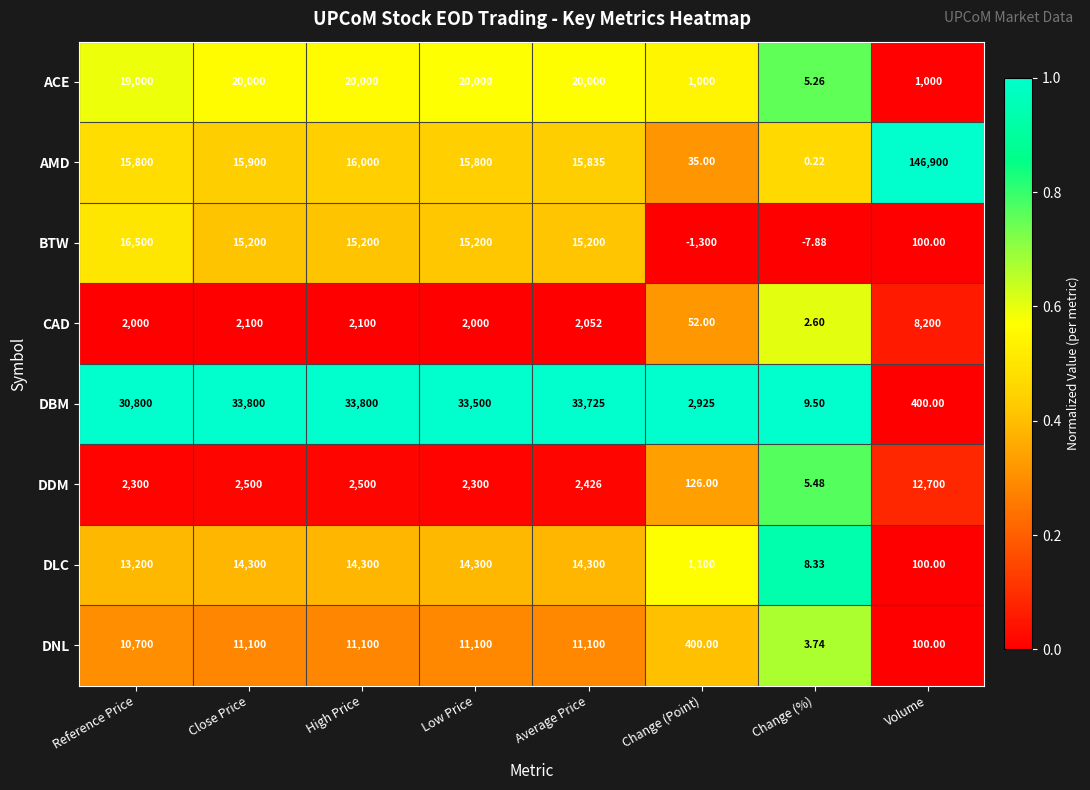

Rank the series at Reference Price from lowest to highest value.

CAD, DDM, DNL, DLC, AMD, BTW, ACE, DBM